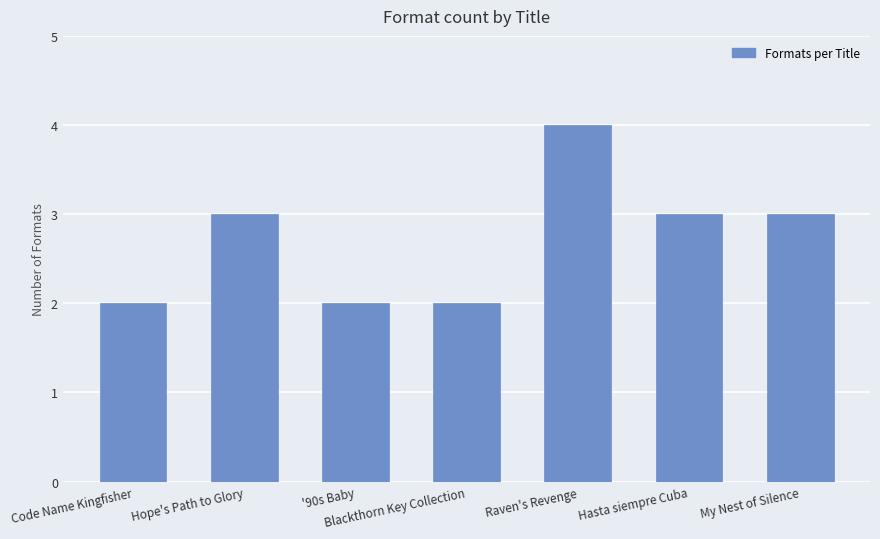

What is the label of the 3rd bar from the right?

Raven's Revenge